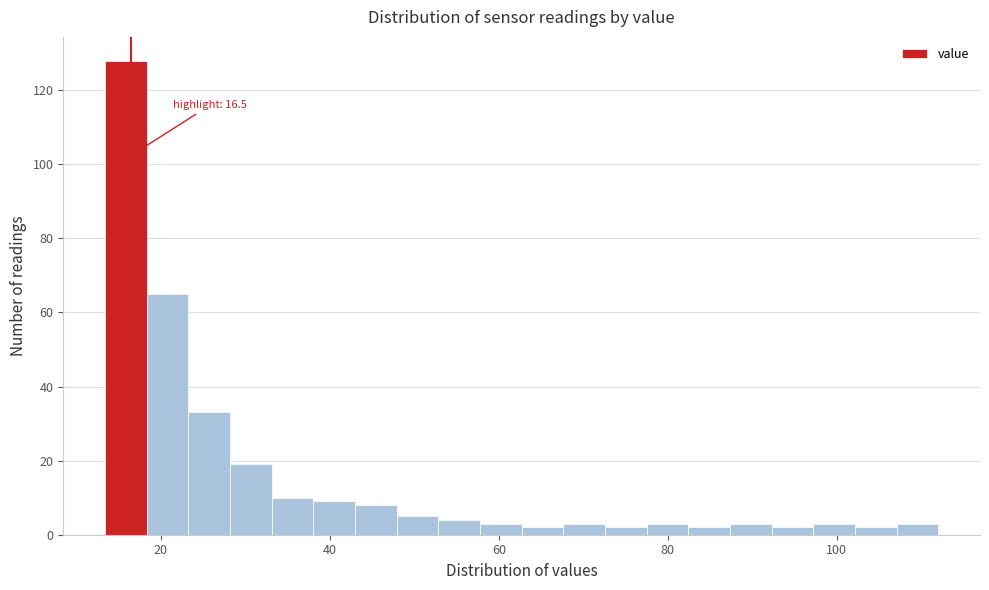

Read against the x-axis, roughly where is the centre of the tallest bar?

16